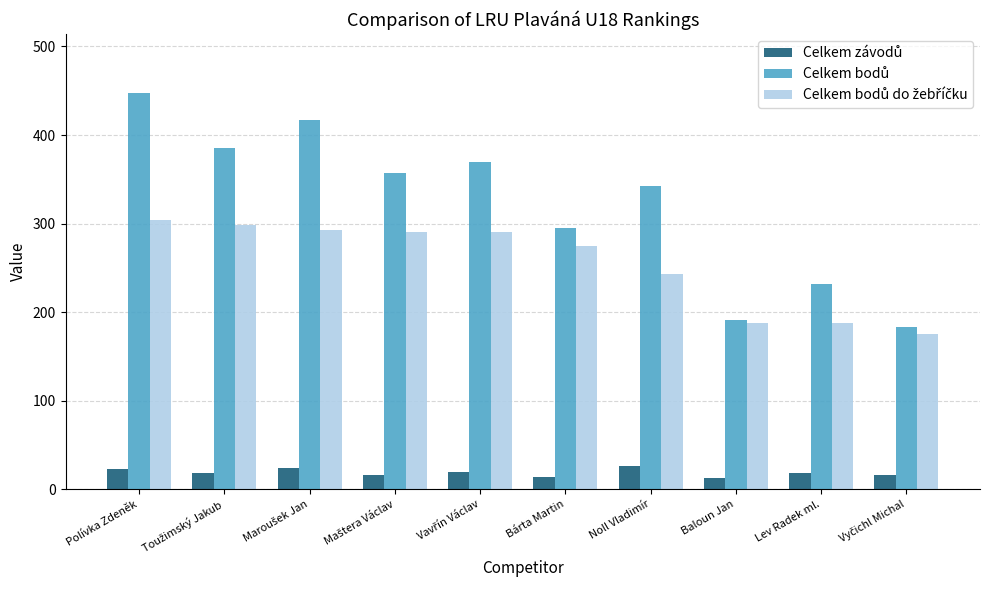

What is the spread (max minus min) of values at Lev Radek ml.?

213